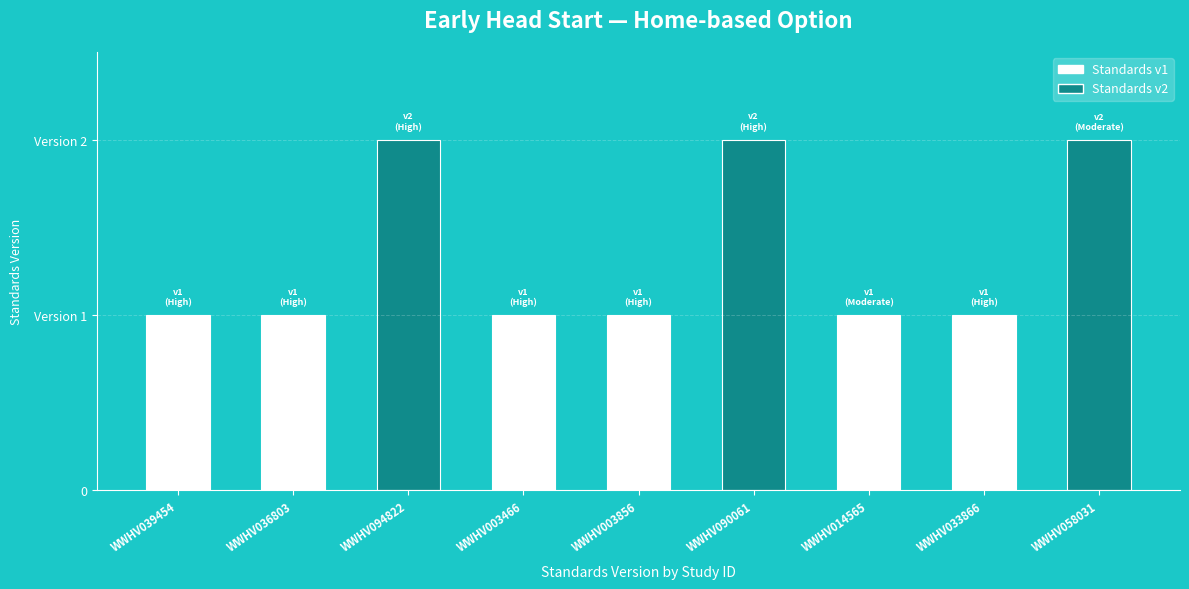

What is the difference between the maximum and minimum values?

1